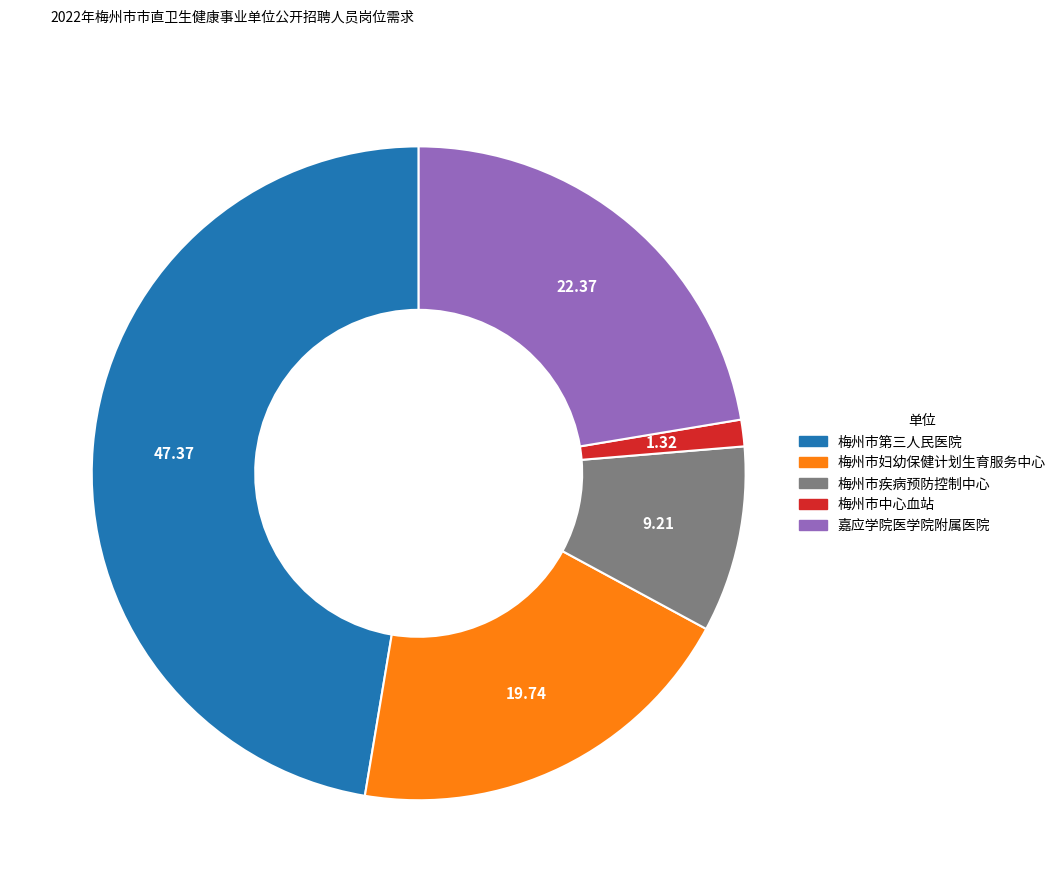

Does any single category account for the majority?

No